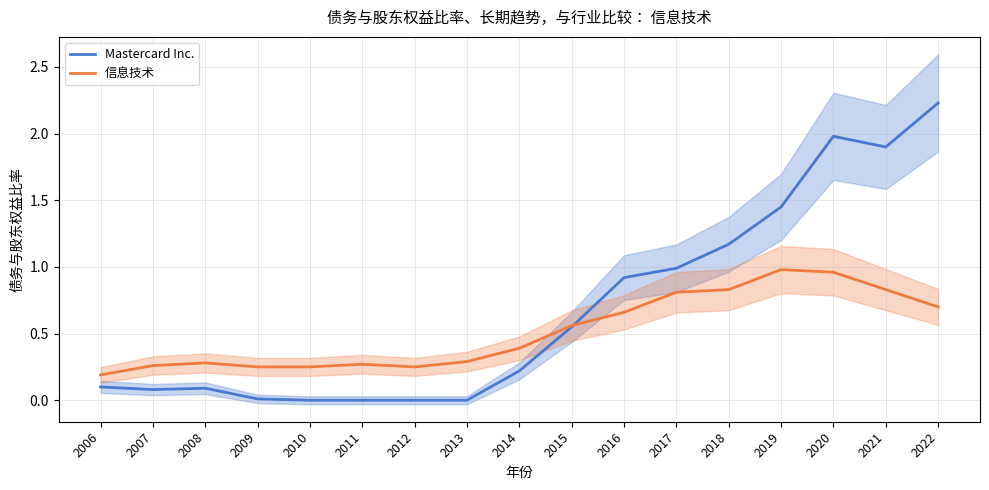

Does the chart display data point markers on the line(s)?

No